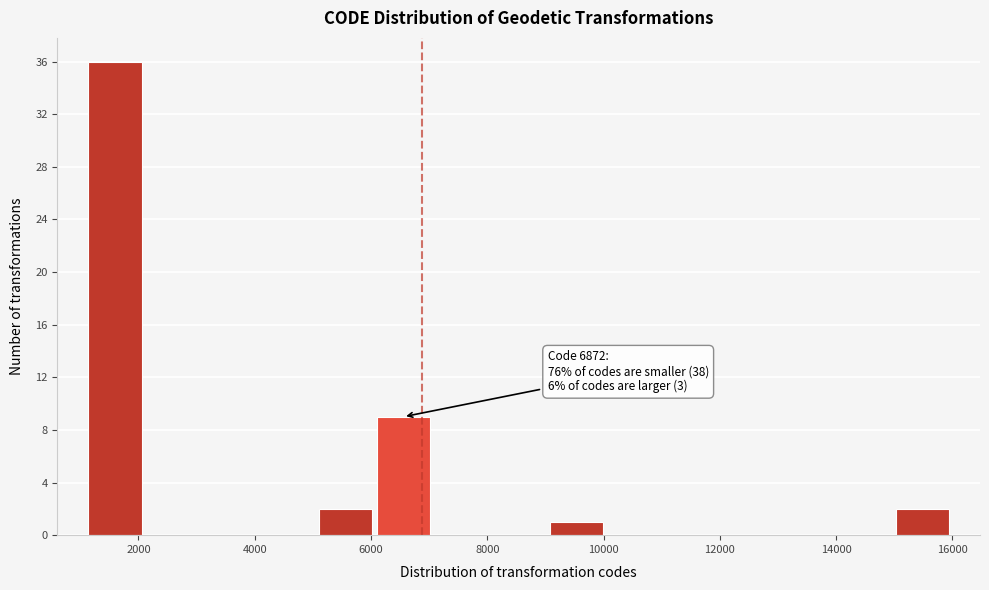

Over which range of the x-axis is the bar tallest?

1200 to 2000